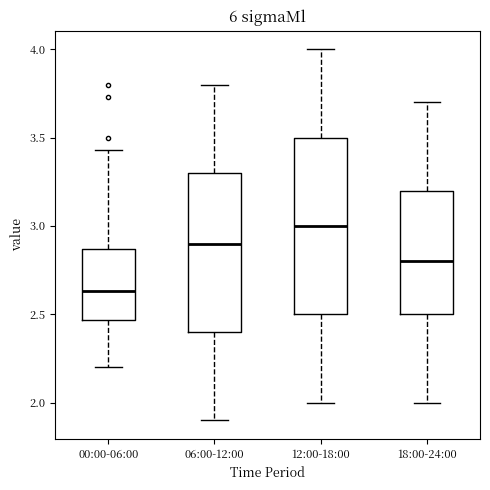

Reading left to right, transcribe this box plot: for each box, give where its median line is, the range the box spans, and where its two whiskers end, as read against the y-axis. The values are not printed on the chart, so give them approximately, as read against the axis.

00:00-06:00: median 2.65, box 2.45 to 2.85, whiskers 2.20 to 3.45
06:00-12:00: median 2.90, box 2.40 to 3.30, whiskers 1.90 to 3.80
12:00-18:00: median 3.00, box 2.50 to 3.50, whiskers 2.00 to 4.00
18:00-24:00: median 2.80, box 2.50 to 3.20, whiskers 2.00 to 3.70